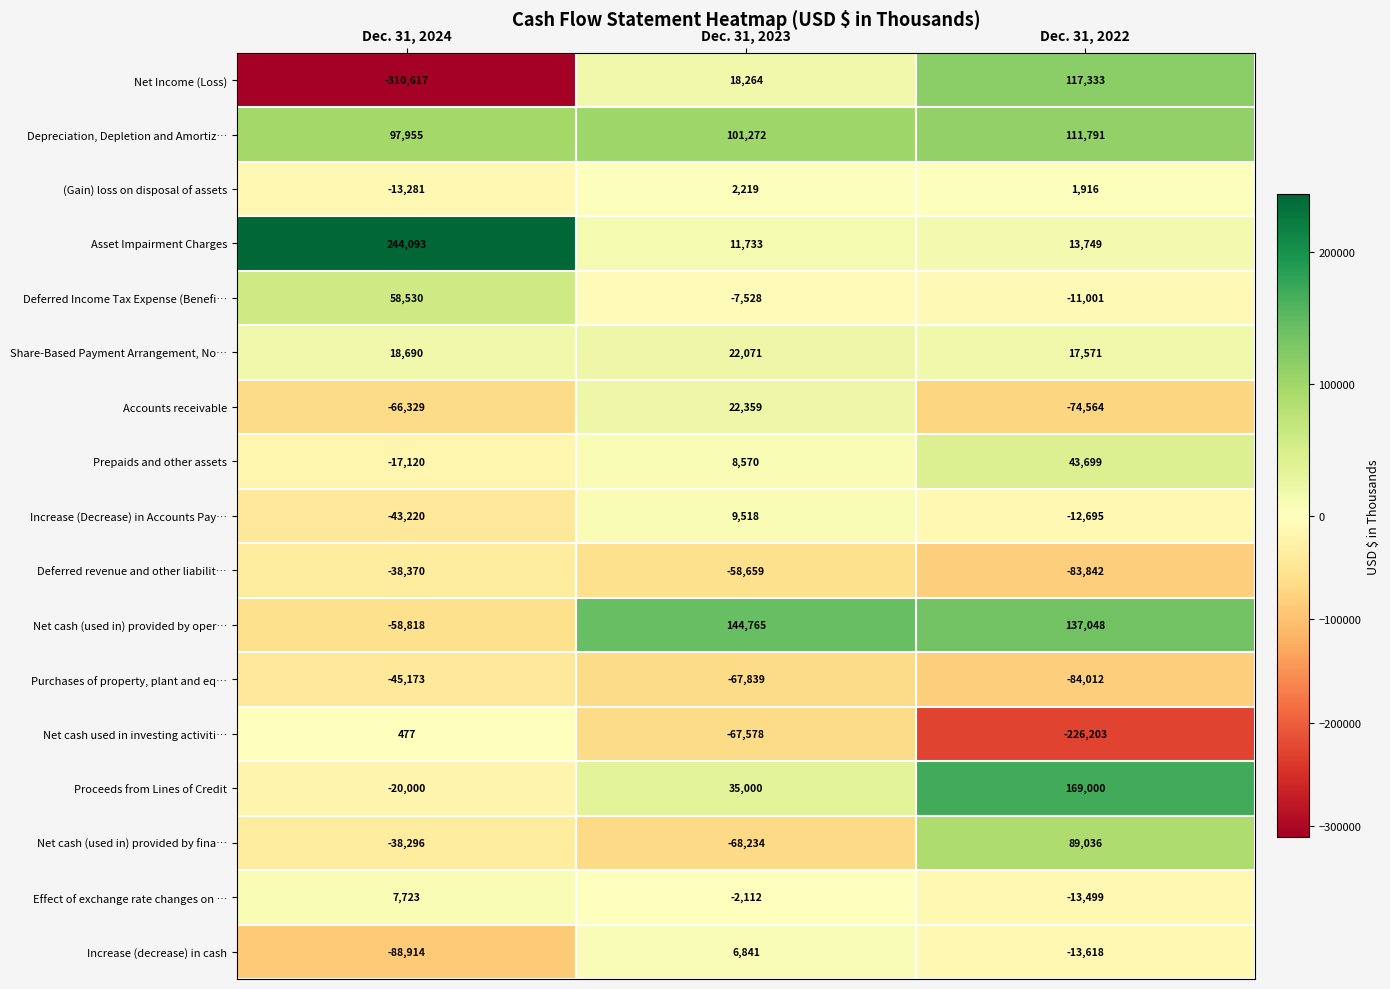

Which category has the highest value in the Purchases of property, plant and eq… series?

Dec. 31, 2024